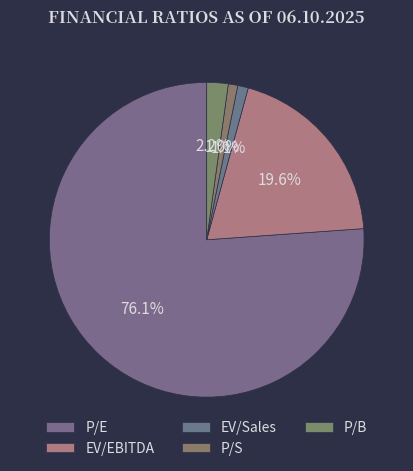

Which slice is the largest?

P/E